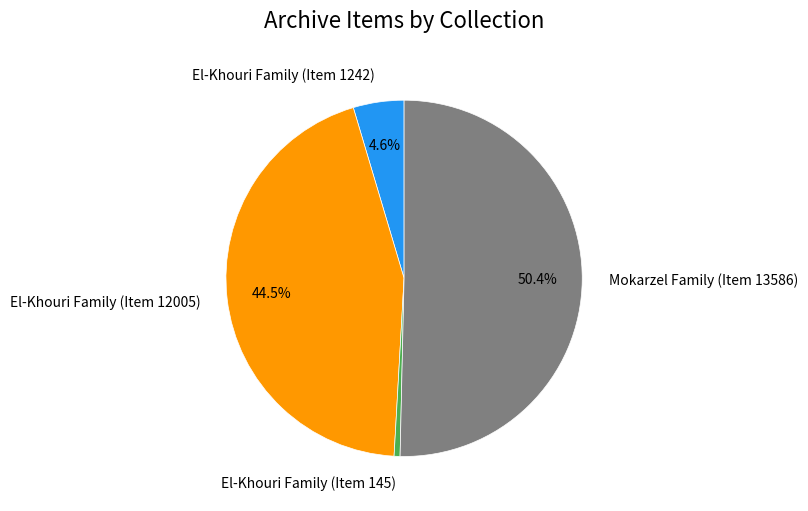

Rank the categories by value from highest to lowest.

Mokarzel Family (Item 13586), El-Khouri Family (Item 12005), El-Khouri Family (Item 1242), El-Khouri Family (Item 145)